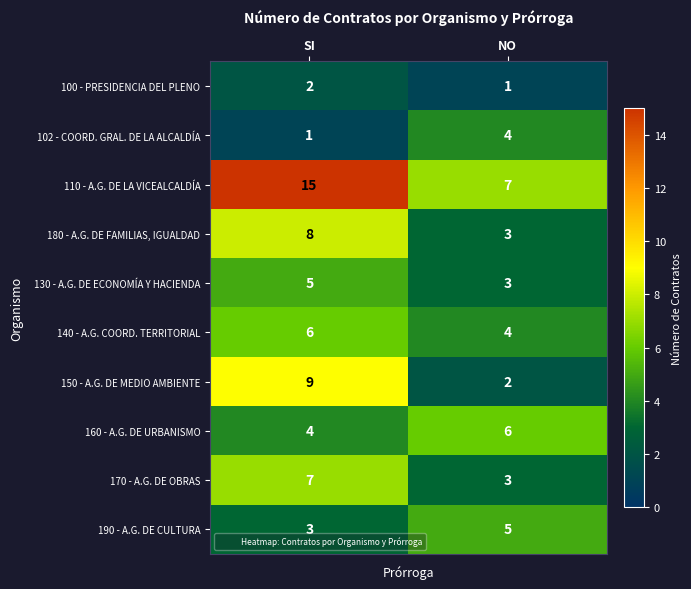

Read the 160 - A.G. DE URBANISMO value at SI.

4